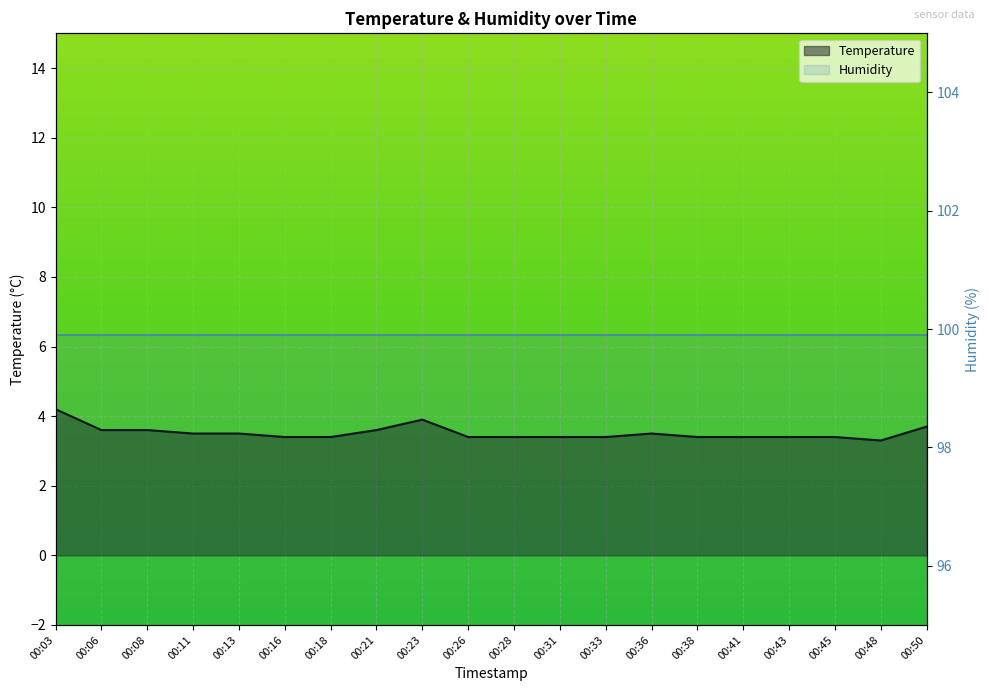

At which category does the chart reach its minimum across all series?

00:48